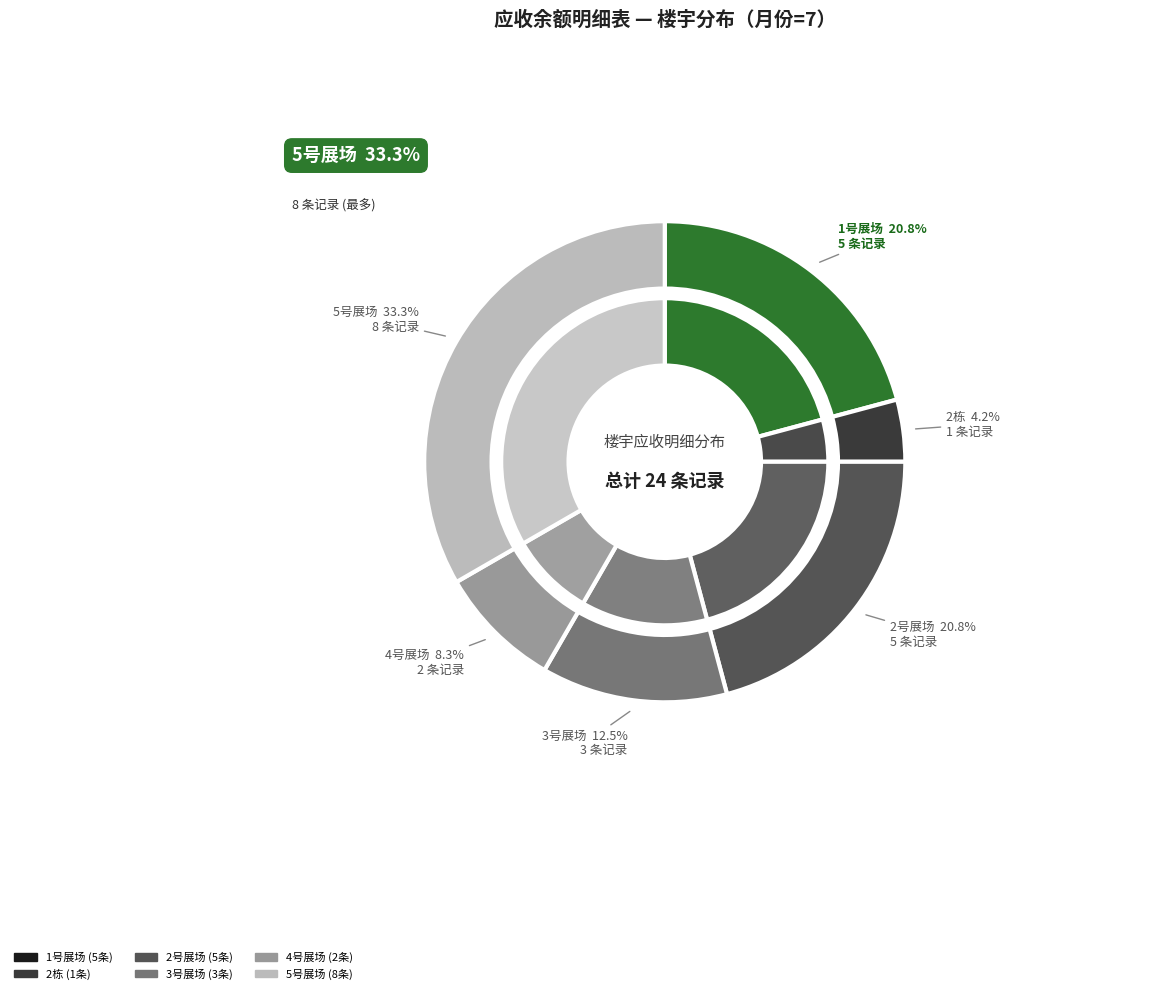

Does 3号展场 account for over 50% of the chart?

No